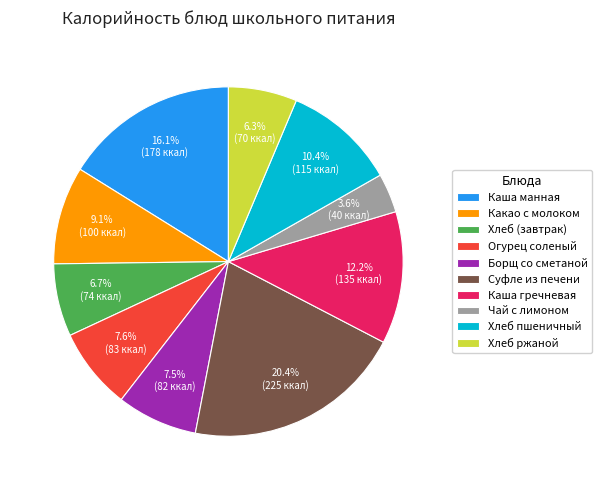

What is the ratio of the value at Огурец соленый to the value at Хлеб ржаной?

1.2